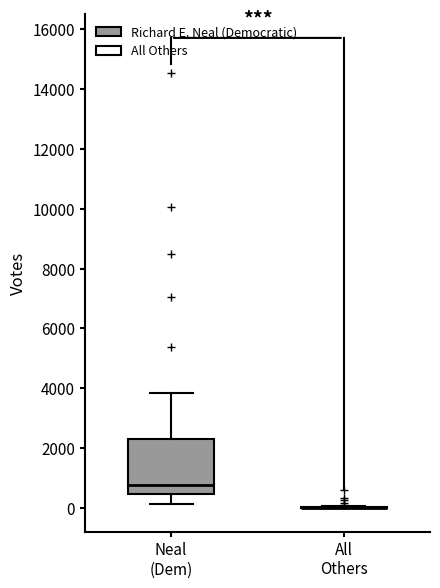

Comparing the boxes themselves (not the whiskers), which one is the tallest?

Neal (Dem)